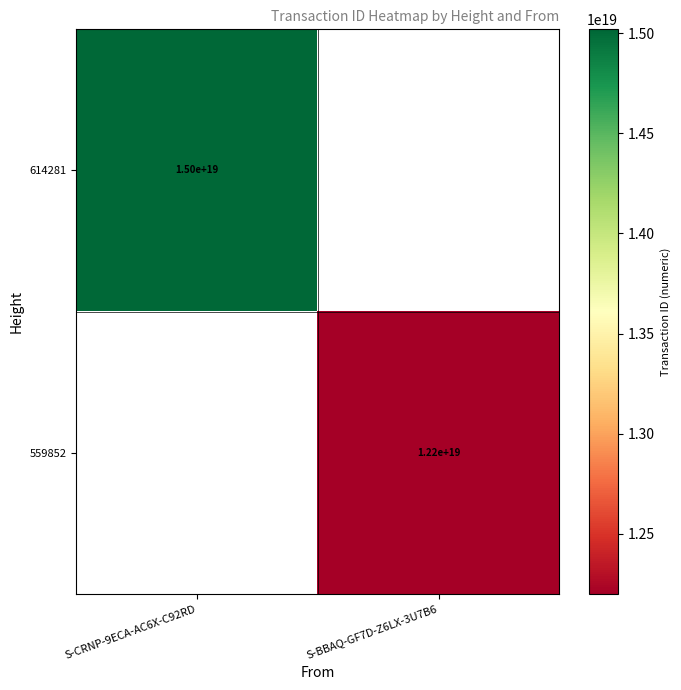

What is the smallest value displayed?

12199575092335781888.0